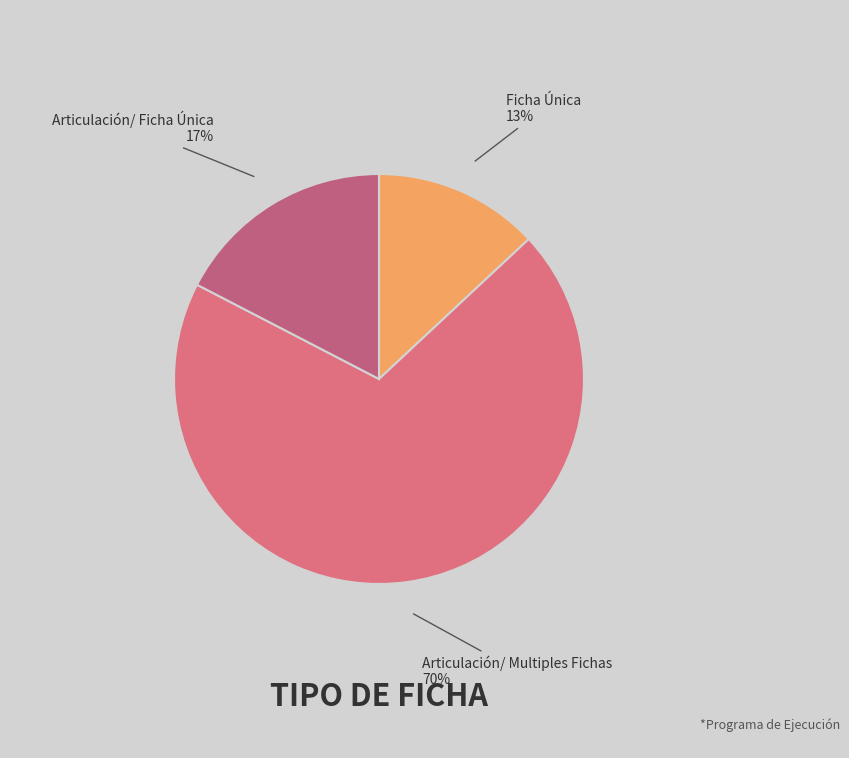

Which category has the biggest portion of the pie?

Articulación/ Multiples Fichas